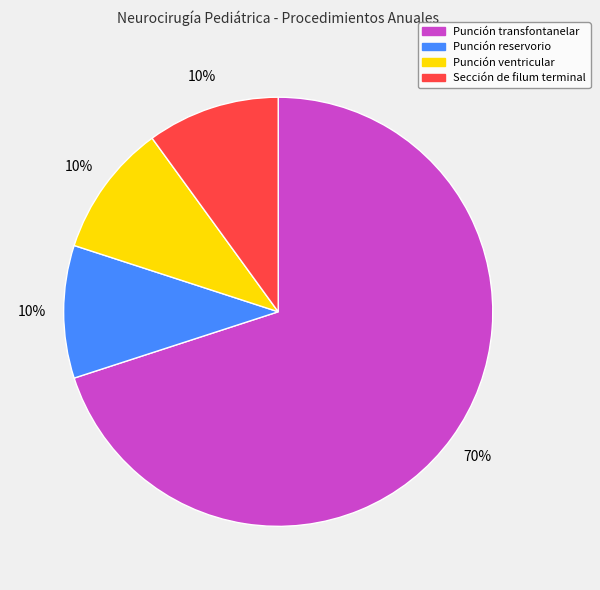

Which category has the biggest portion of the pie?

Punción transfontanelar